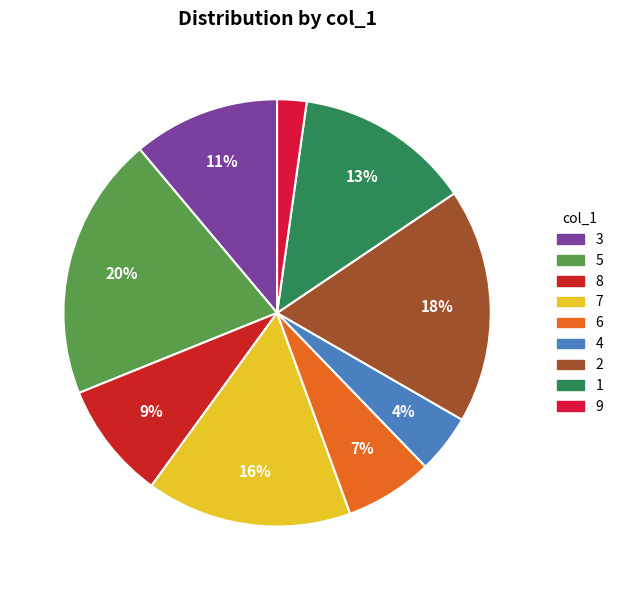

Which category has the smallest portion of the pie?

9